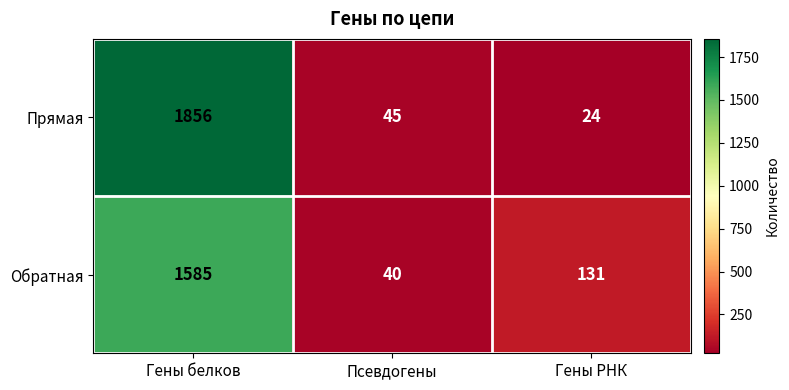

How many categories are shown in the chart?

3